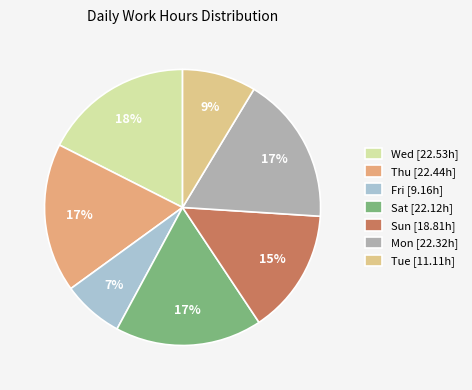

How many slices are in this pie chart?

7